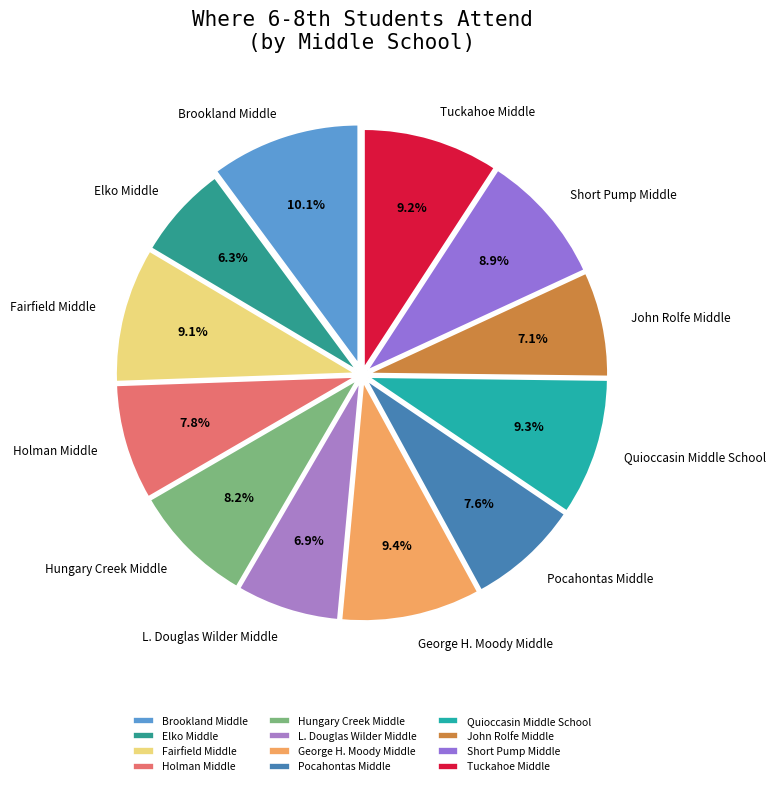

Does Tuckahoe Middle account for over 50% of the chart?

No